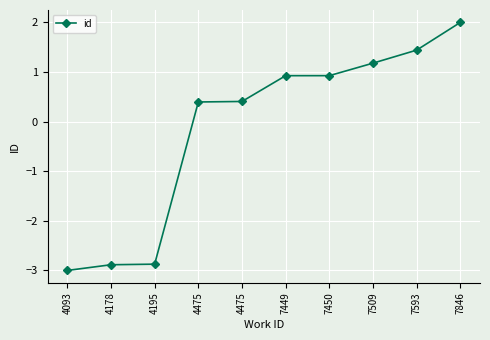

What is the maximum value shown in the chart?

2.0